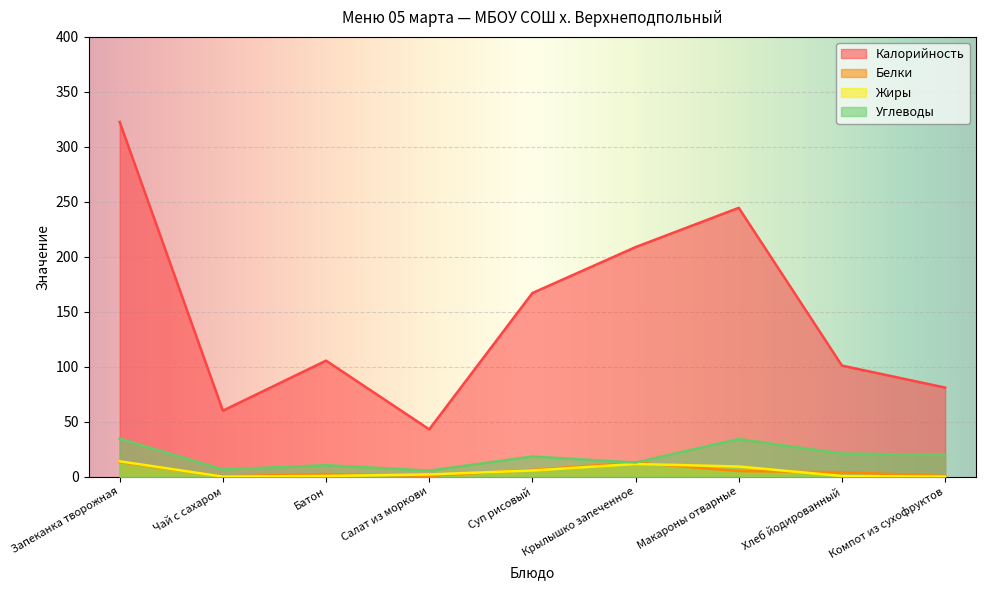

At Крылышко запеченное, list the series in order from smallest to largest.

Жиры, Белки, Углеводы, Калорийность